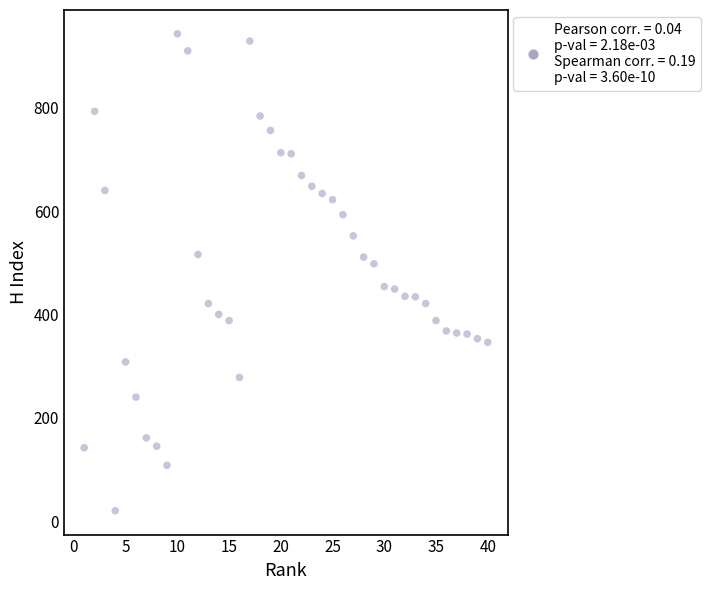

What is the range of X values (max minus min)?

39